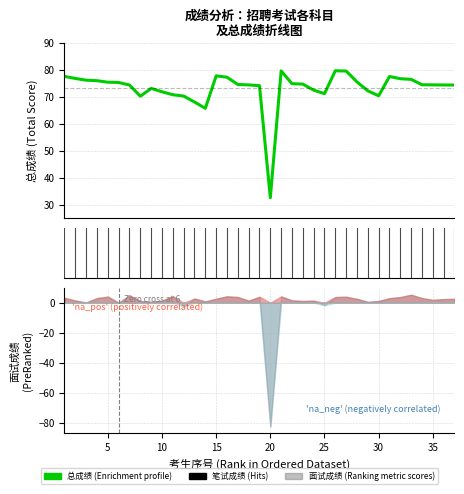

Is the value of 笔试成绩 at 21 greater than the value of 总成绩 at 2?

No